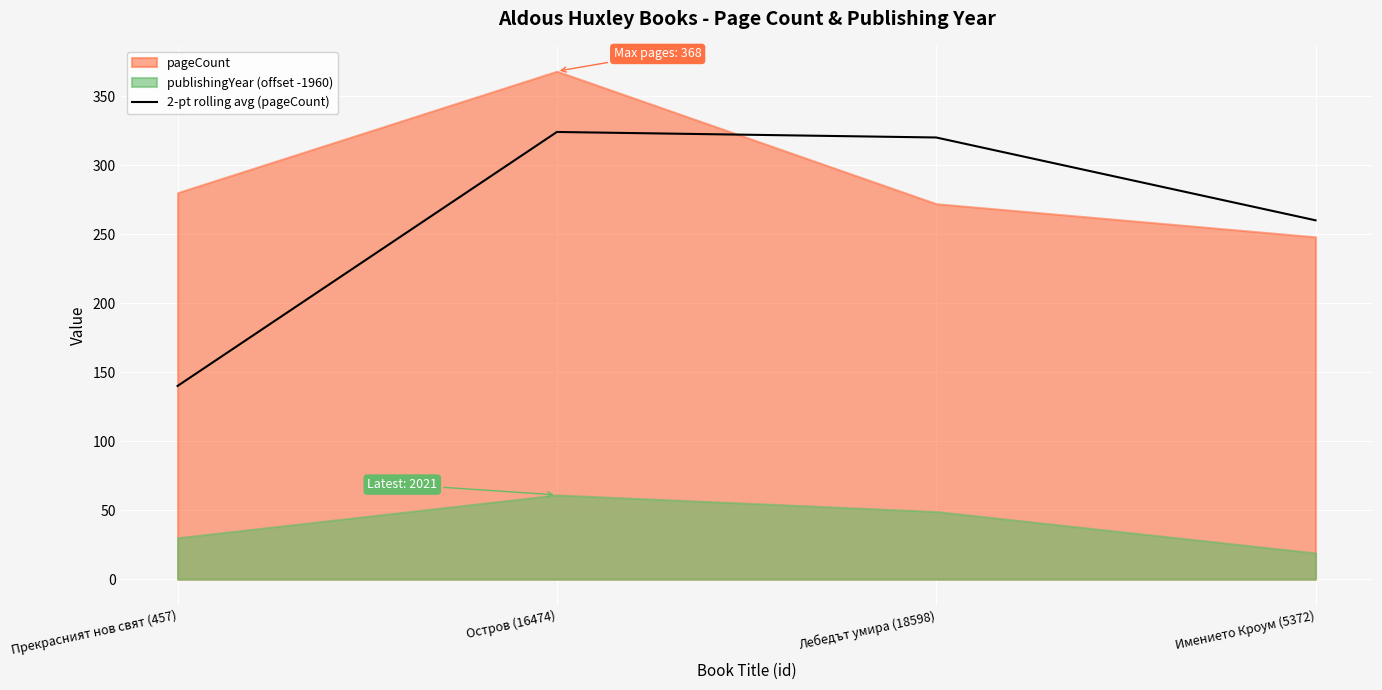

What is the value of the 2nd point from the left?

324